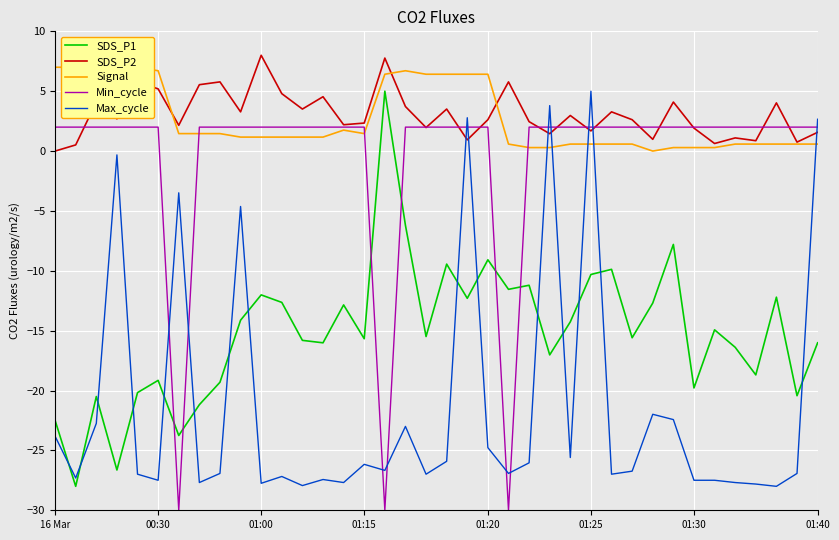

What is the average value of the SDS_P2 series?

3.1